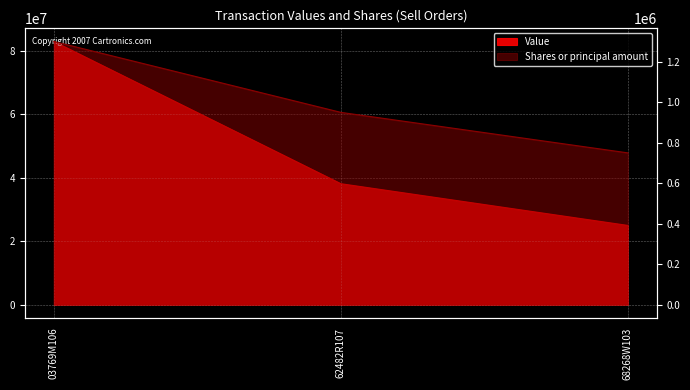

At which label does Value first exceed 38123500?

03769M106